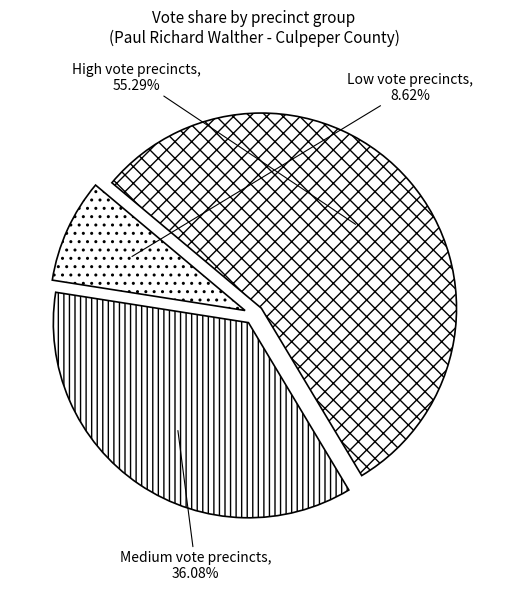

What is the largest slice in the pie chart?

High vote precincts